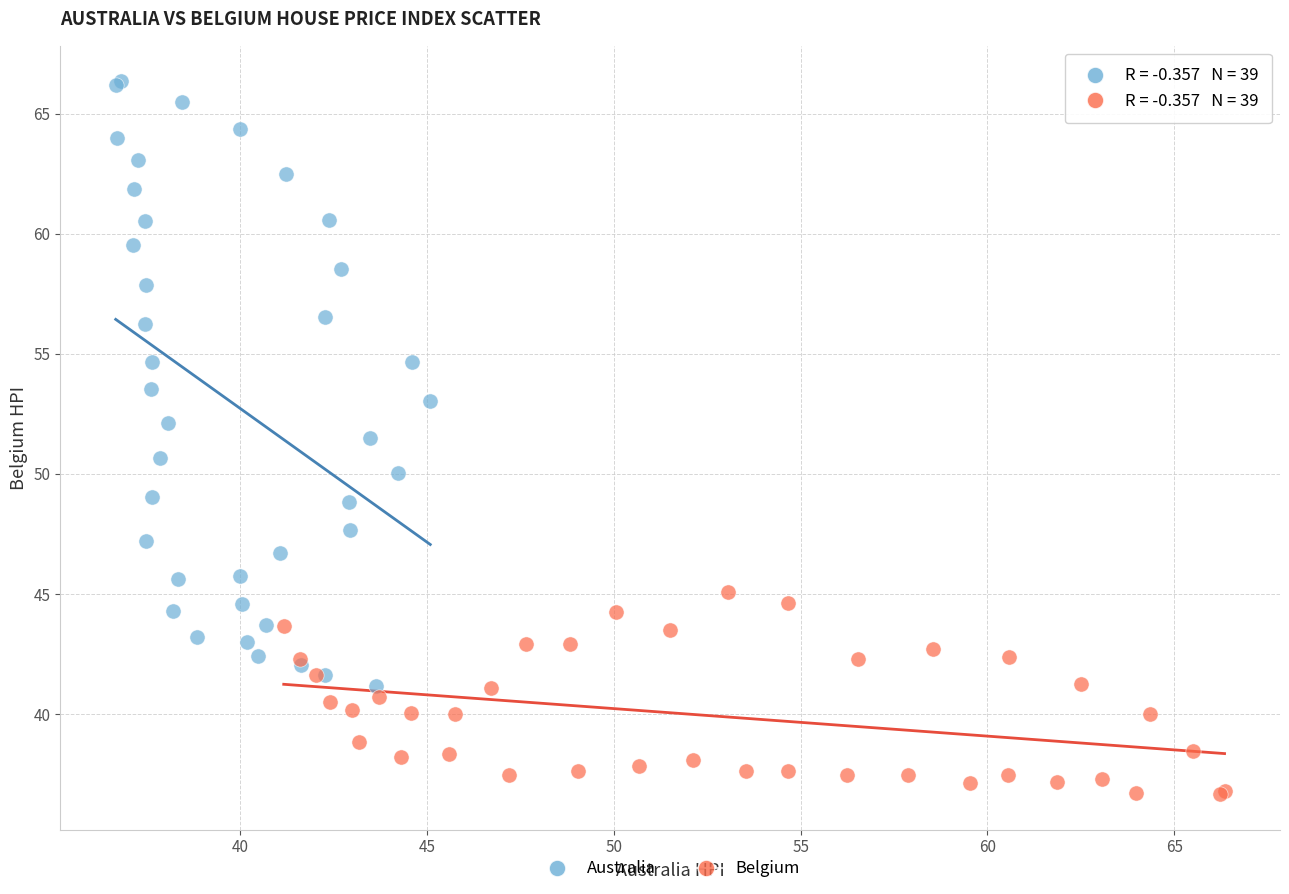

Which series has the largest Y range (max minus min)?

Australia